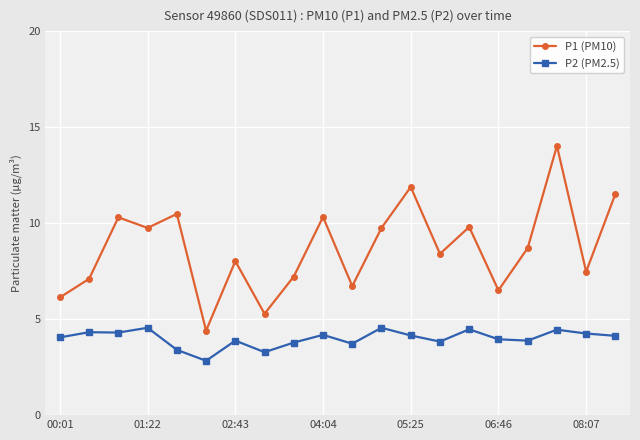

True or false: P1 (PM10) has more than 0 interior local peaks.

True